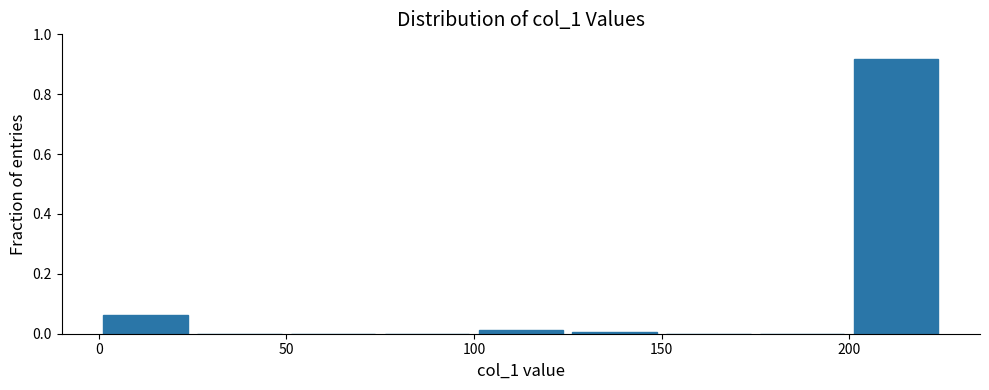

What is the height of the bar covering 0 to 25 on the x-axis? The values are not printed on the chart, so give them approximately, as read against the axis.

0.06